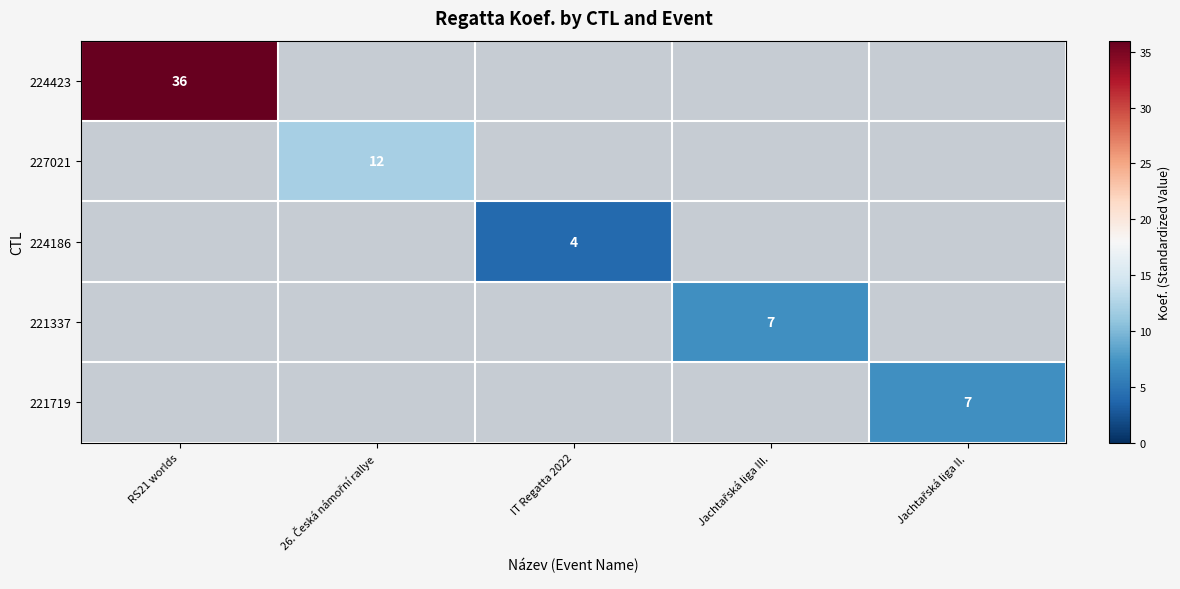

What is the sum of the 221337 values at IT Regatta 2022 and Jachtařská liga III.?

7